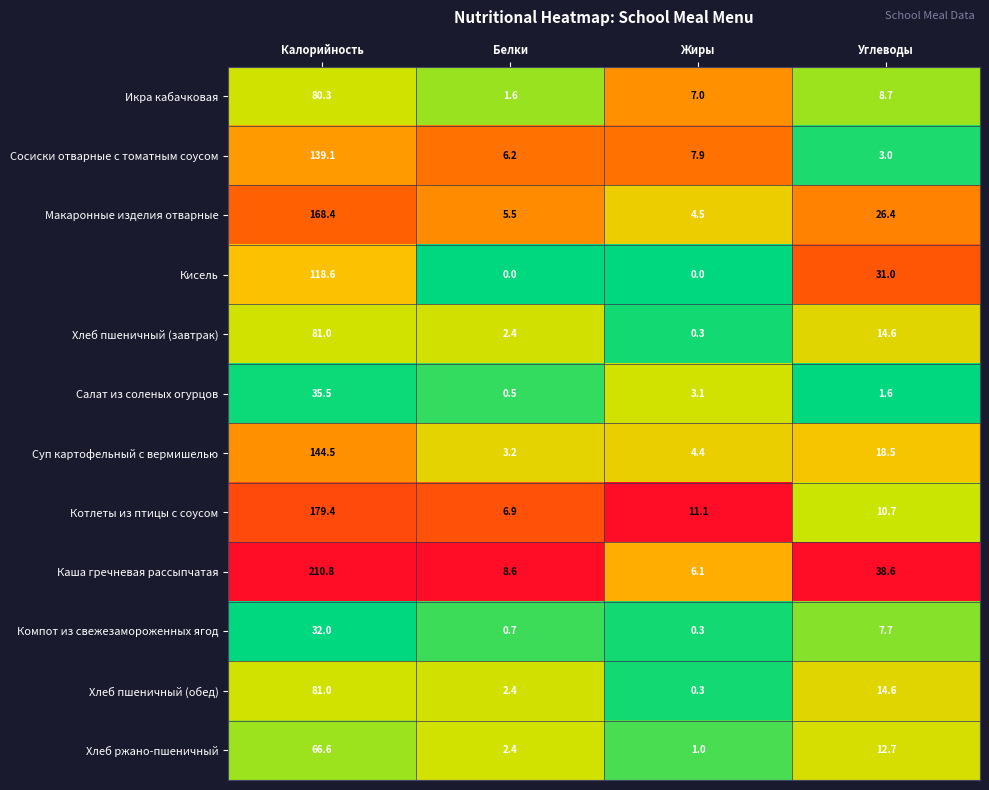

Count the number of data series in this chart.

12